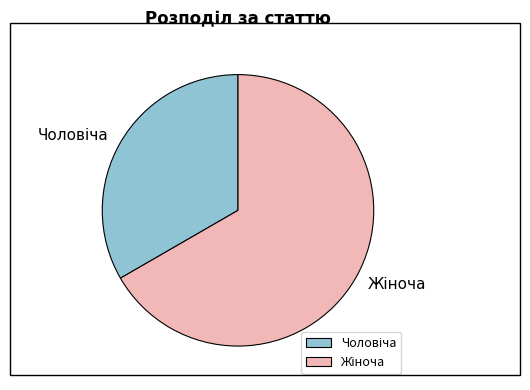

Is there any slice that represents more than half of the pie?

Yes